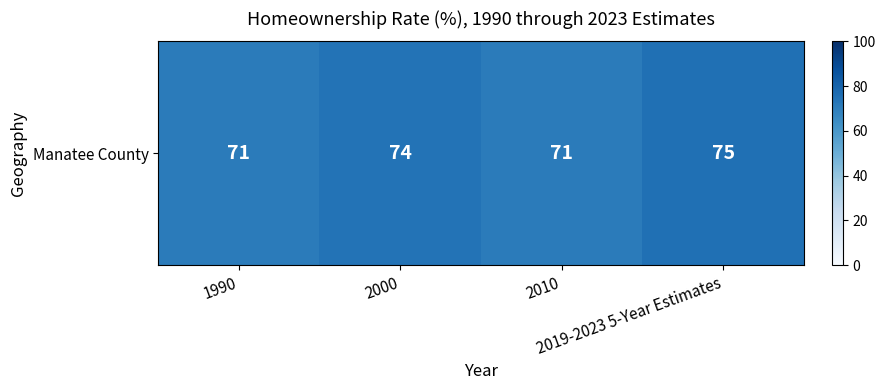

What is the difference between the second highest and second lowest values?

3